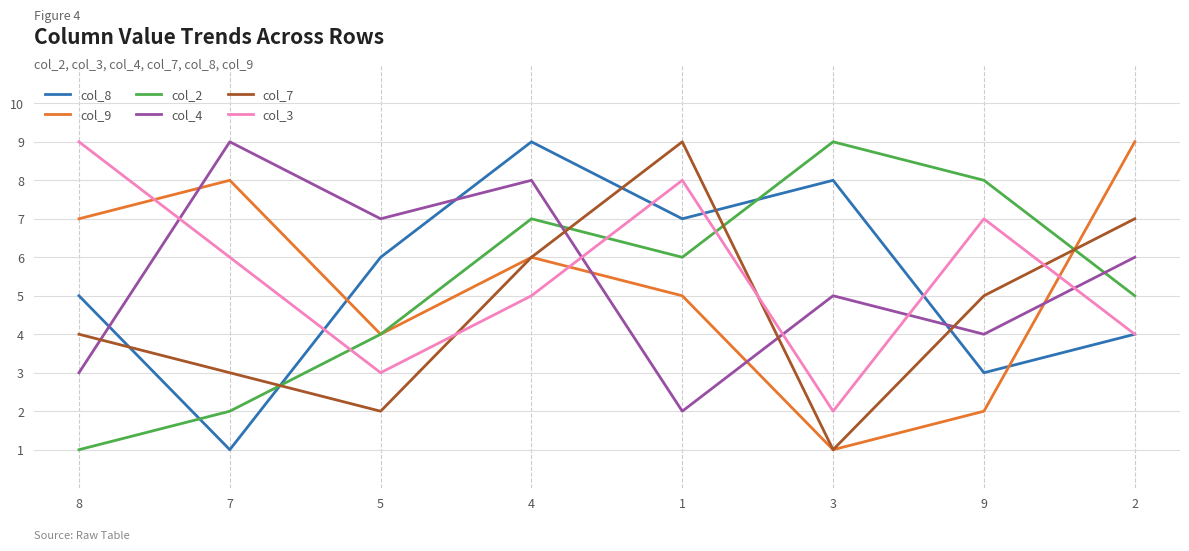

Rank the categories by col_8 value from highest to lowest.

4, 3, 1, 5, 8, 2, 9, 7